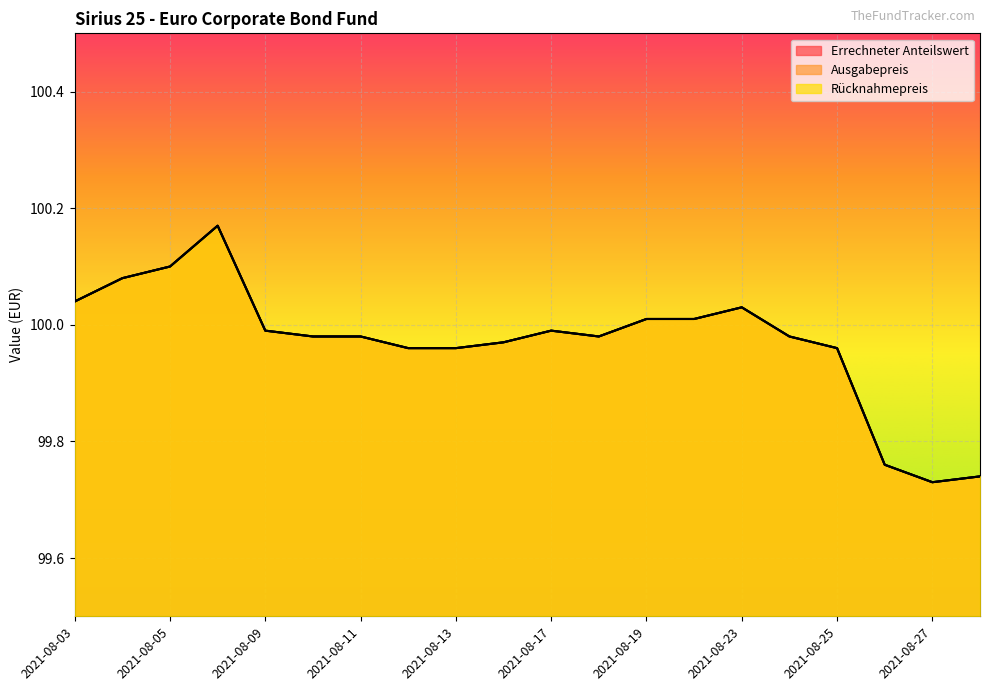

At which category does the chart reach its peak across all series?

2021-08-06